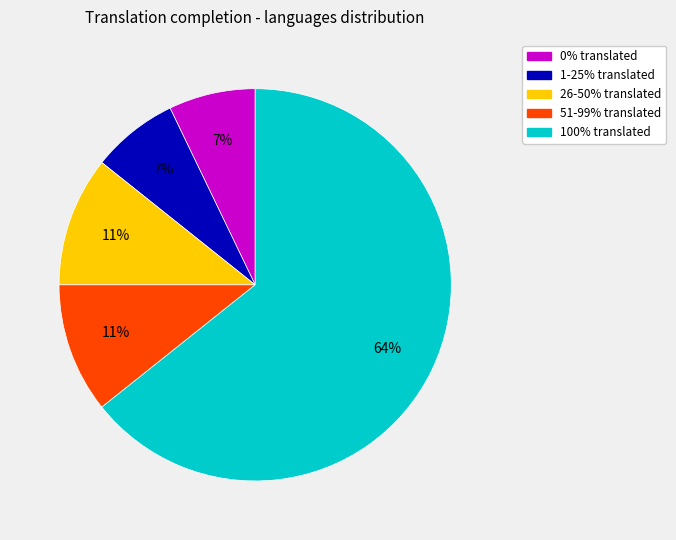

True or false: 51-99% translated accounts for 11% of the total.

True